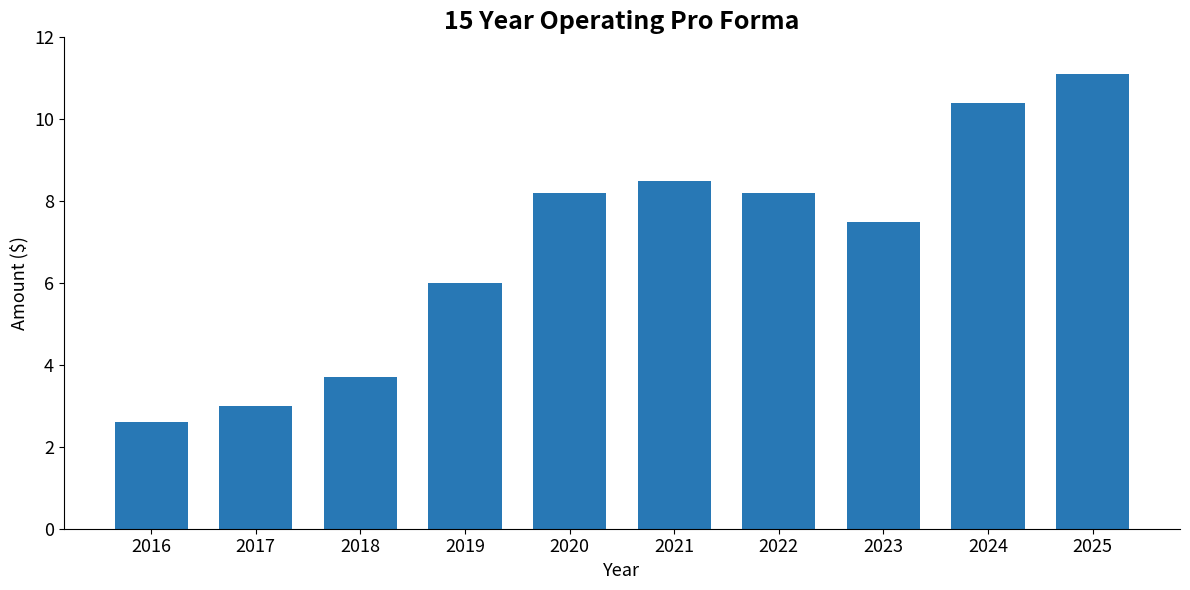

What is the change in value from 2020 to 2025?

+2.9